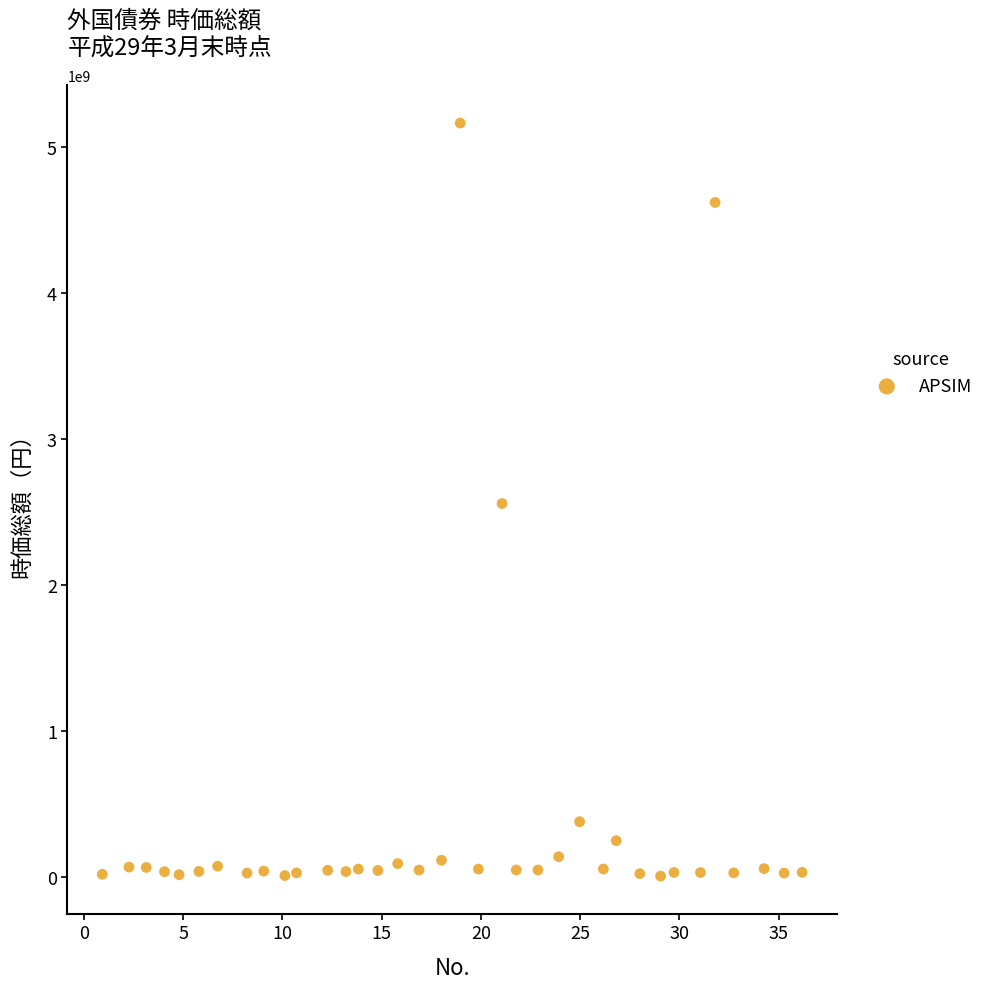

What is the range of Y values (max minus min)?

5155617298